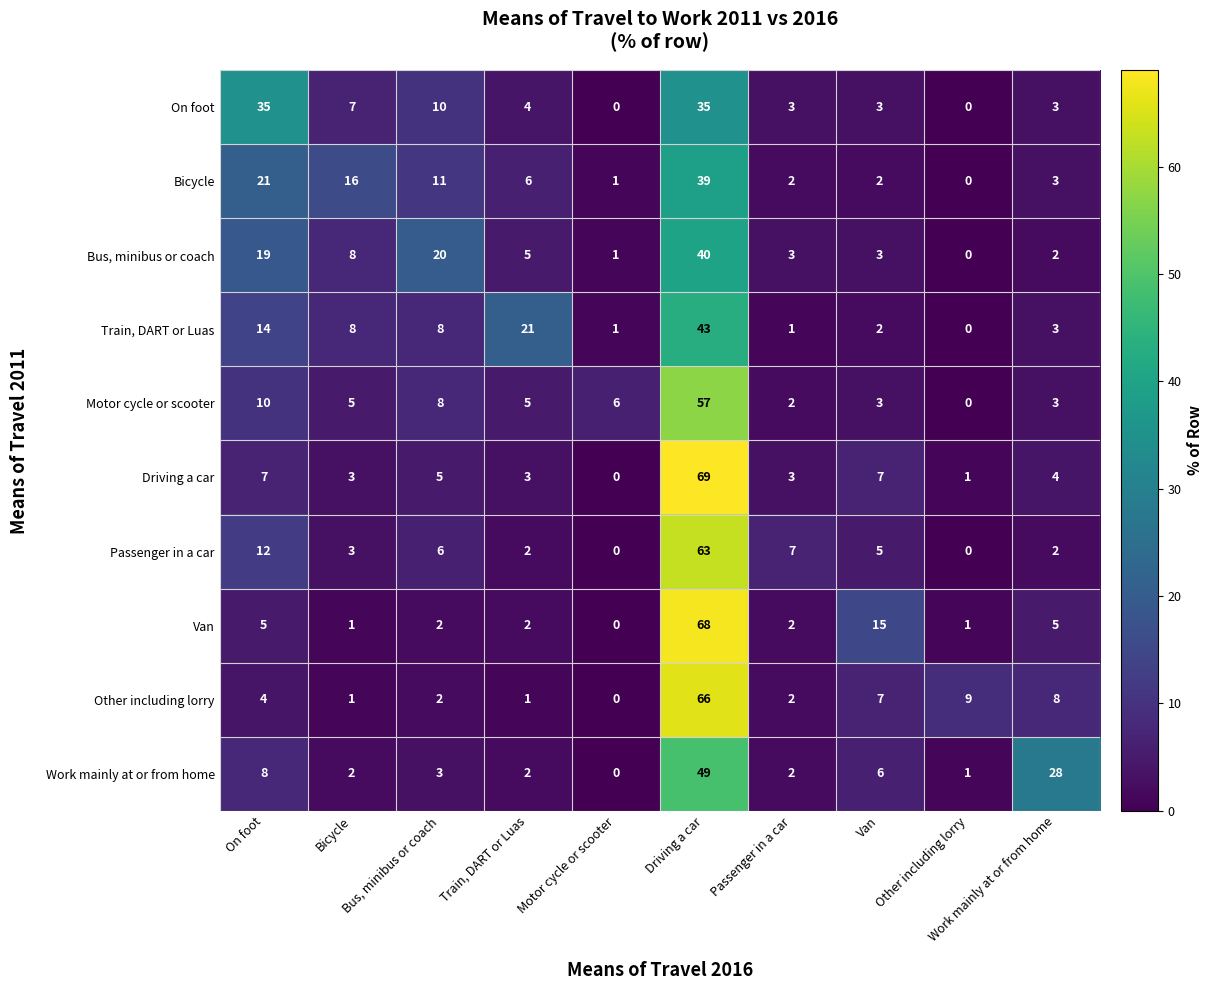

Rank the series at Driving a car from highest to lowest value.

Driving a car, Van, Other including lorry, Passenger in a car, Motor cycle or scooter, Work mainly at or from home, Train, DART or Luas, Bus, minibus or coach, Bicycle, On foot